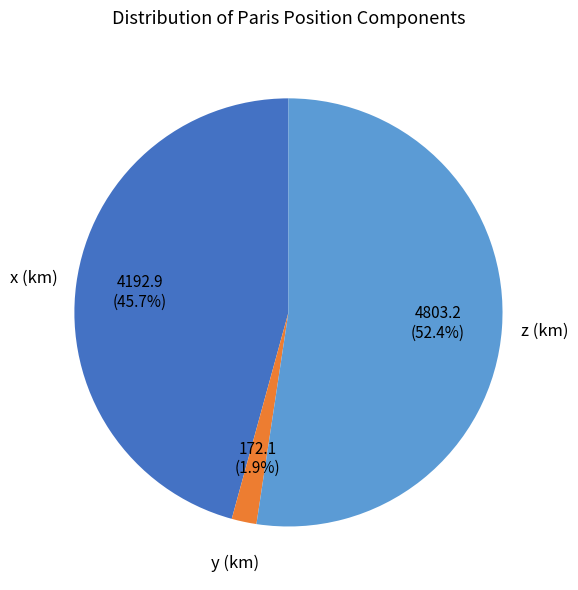

How many slices are in this pie chart?

3